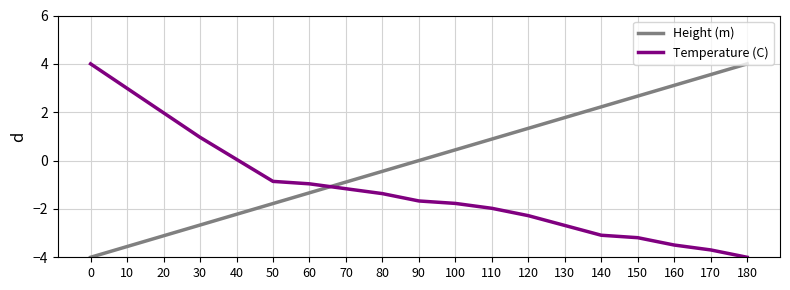

How many negative values does the Temperature (C) series have?

14